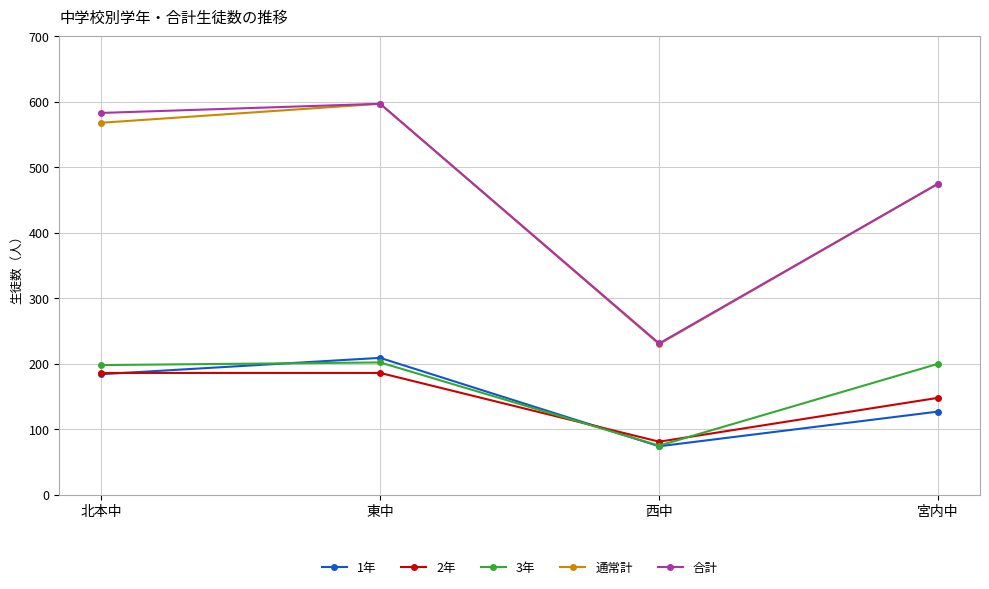

Is the value of 合計 at 東中 greater than the value of 2年 at 西中?

Yes